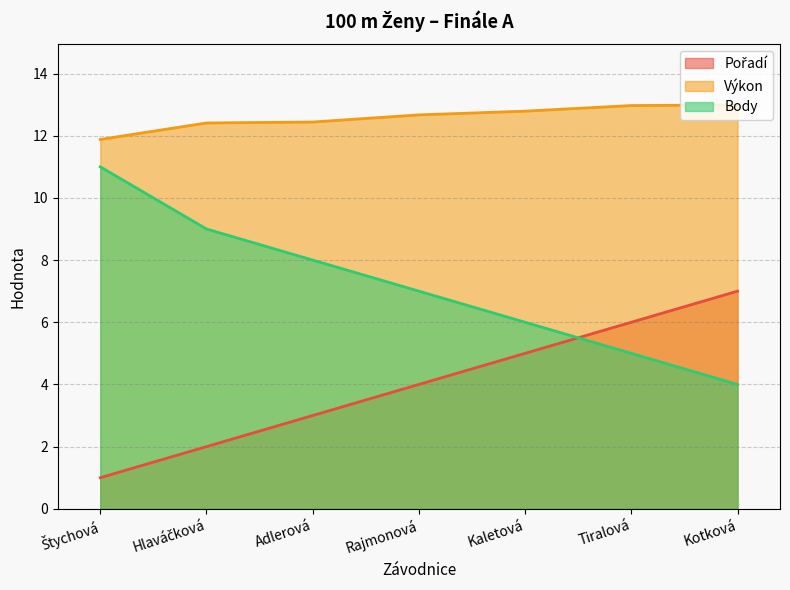

Reading left to right, transcribe all the data shown in this chart.

Pořadí: Štychová=1.0	Hlaváčková=2.0	Adlerová=3.0	Rajmonová=4.0	Kaletová=5.0	Tiralová=6.0	Kotková=7.0
Výkon: Štychová=11.9	Hlaváčková=12.4	Adlerová=12.4	Rajmonová=12.7	Kaletová=12.8	Tiralová=13.0	Kotková=13.0
Body: Štychová=11.0	Hlaváčková=9.0	Adlerová=8.0	Rajmonová=7.0	Kaletová=6.0	Tiralová=5.0	Kotková=4.0